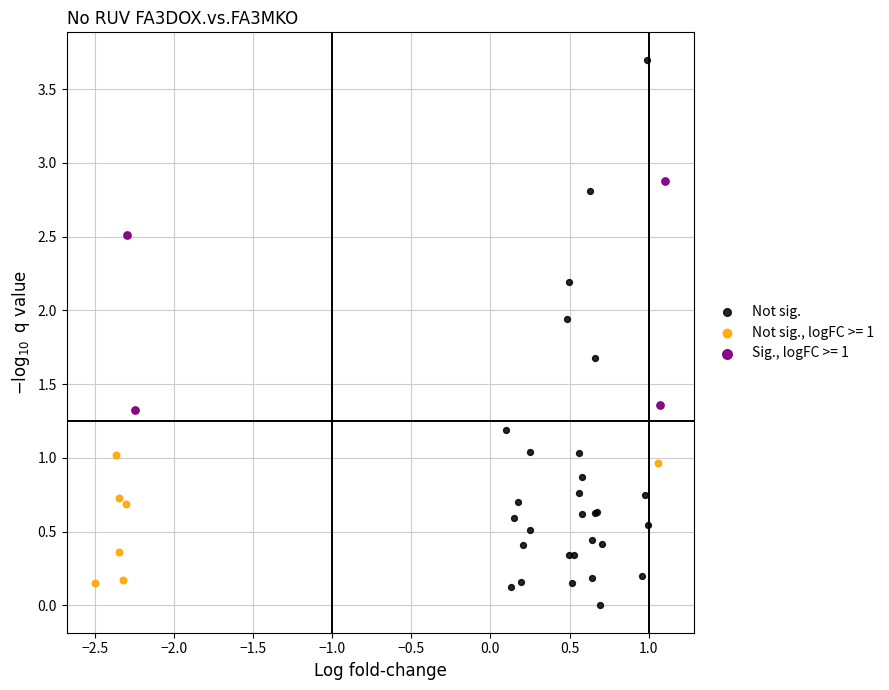

Which series reaches the maximum Y coordinate?

Not sig.